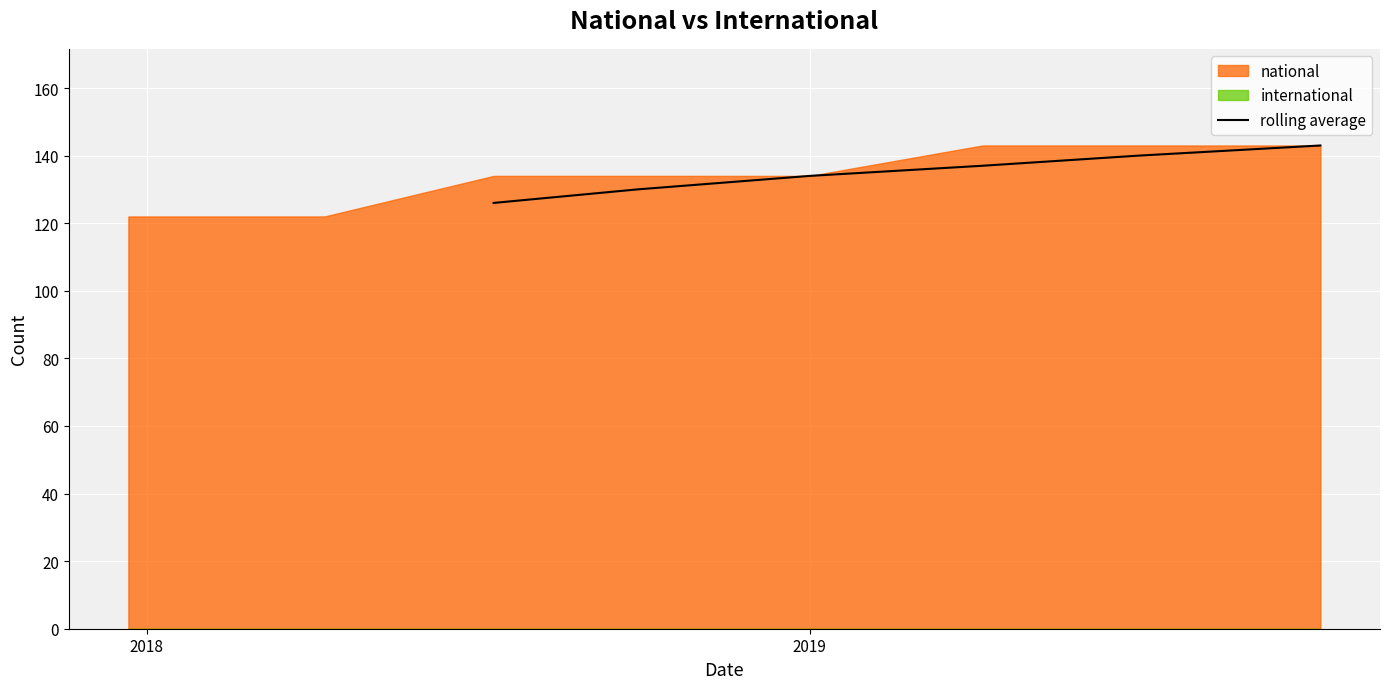

How many values are between 130 and 140?

4